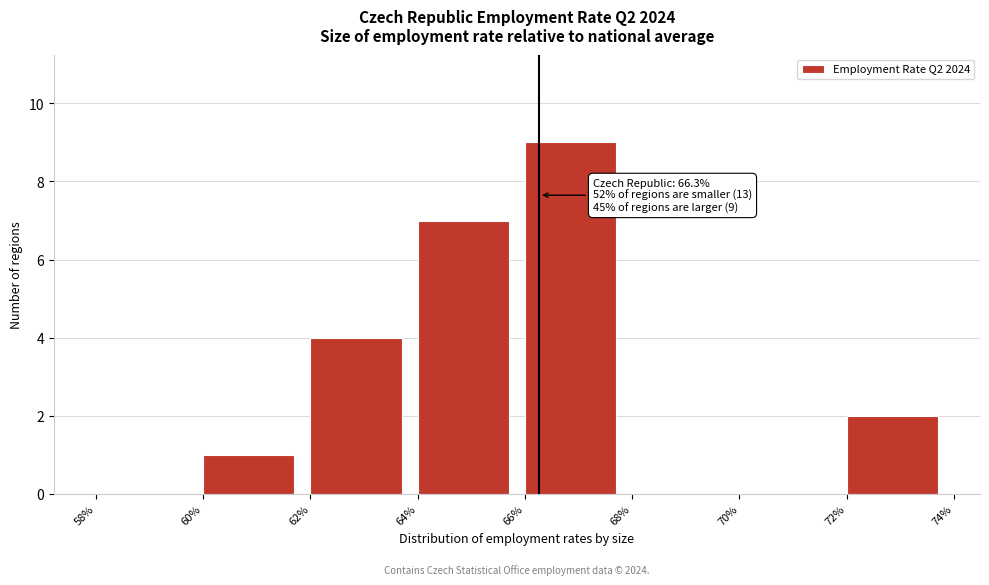

Over which range of the x-axis is the bar tallest?

66% to 68%